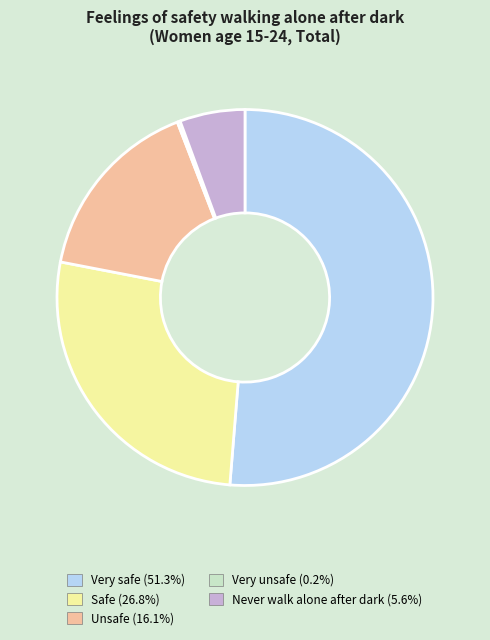

Does any single category account for the majority?

Yes